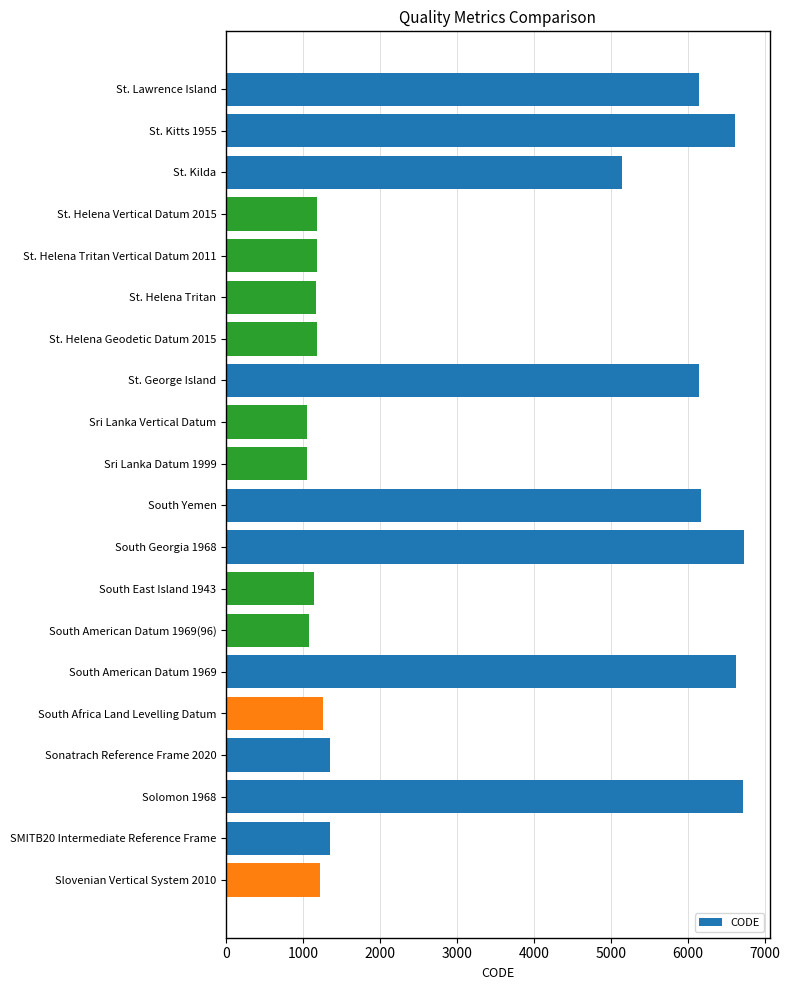

What is the minimum value shown in the chart?

1053